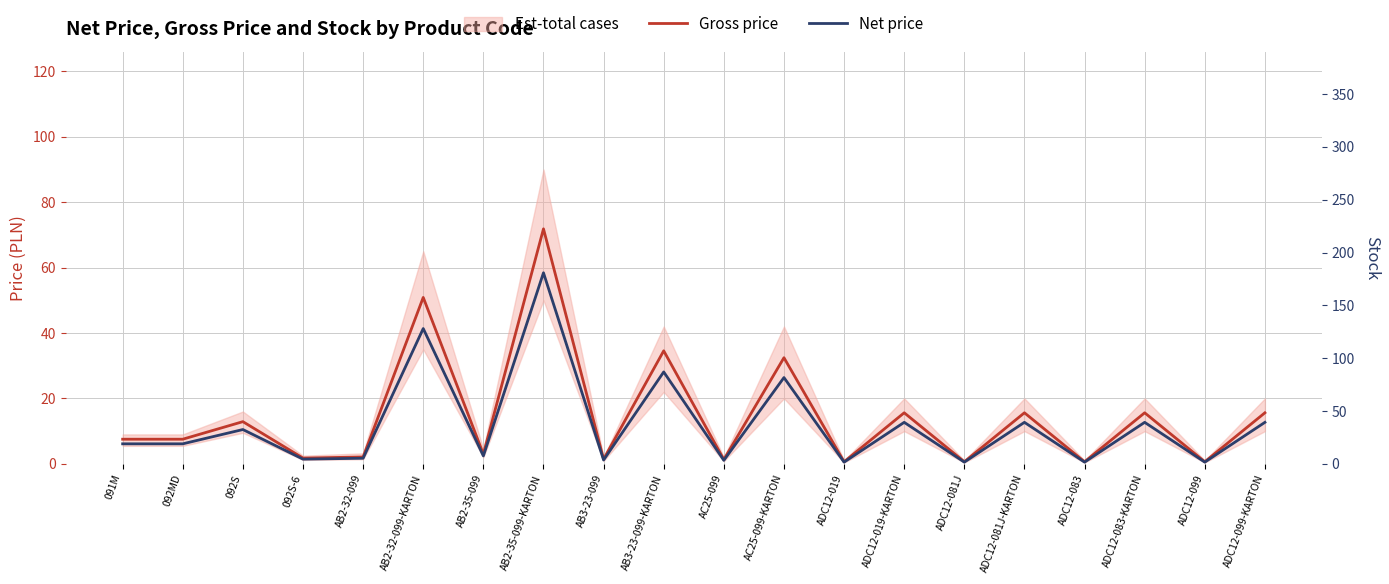

What is the total value across all series at ADC12-019?

1.2